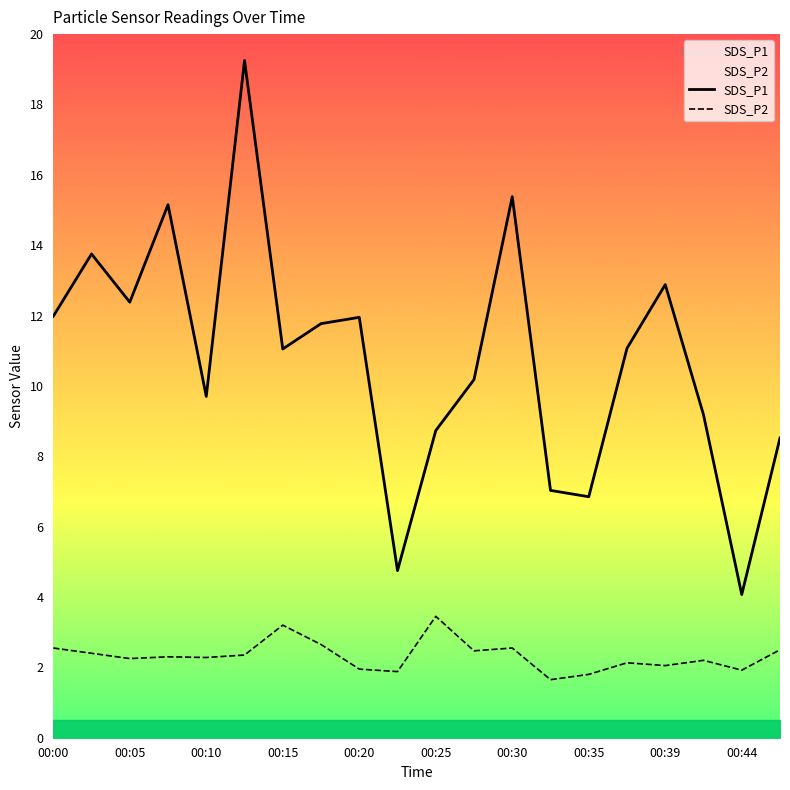

How many data points does each series have?

20